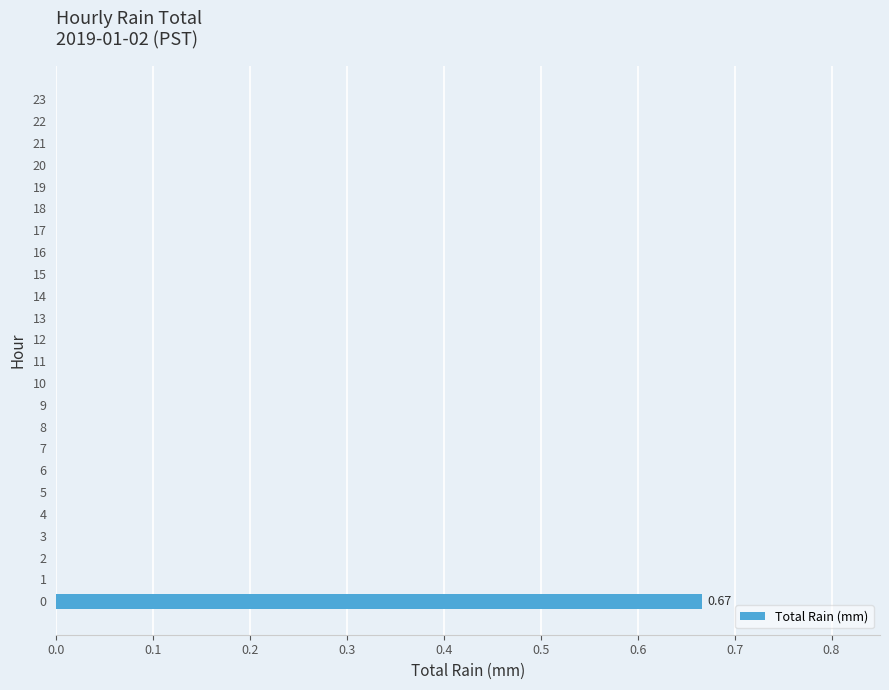

What is the change in value from 0 to 10?

-0.7